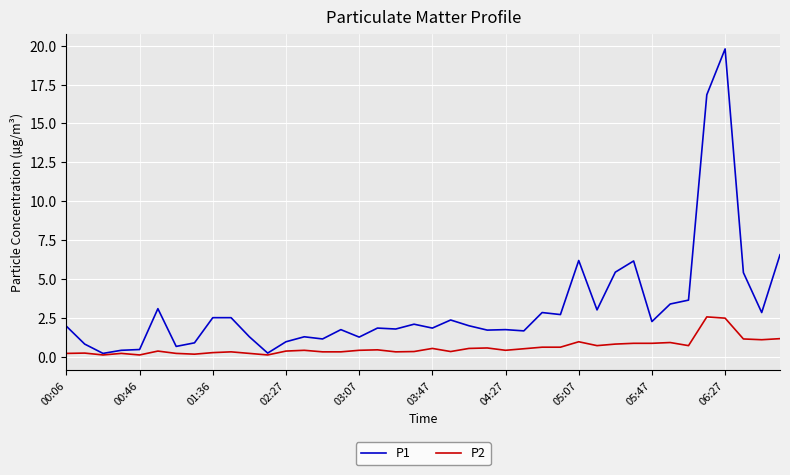

What is the maximum value shown in the chart?

19.8